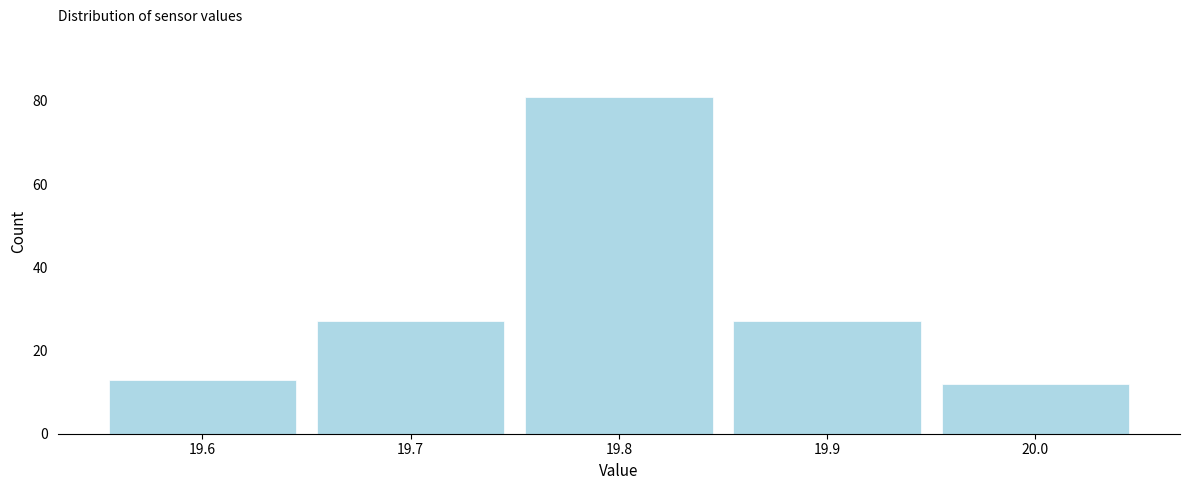

Reading right to left, list all the values displayed in this chart.

20.0=12	19.9=27	19.8=81	19.7=27	19.6=13